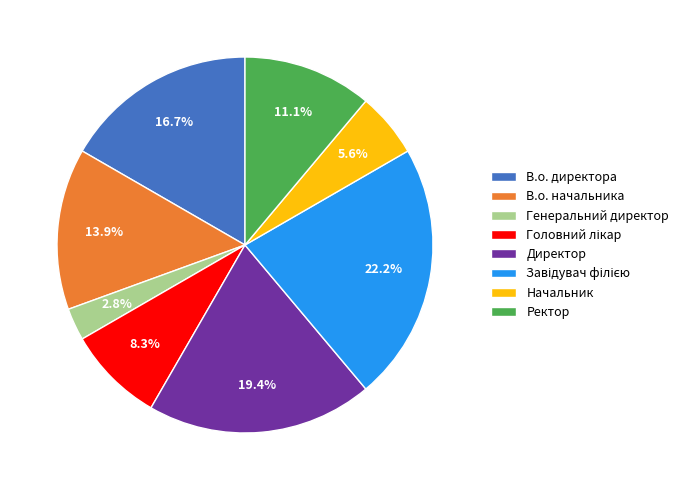

To the nearest percent, what portion does Начальник represent?

6%